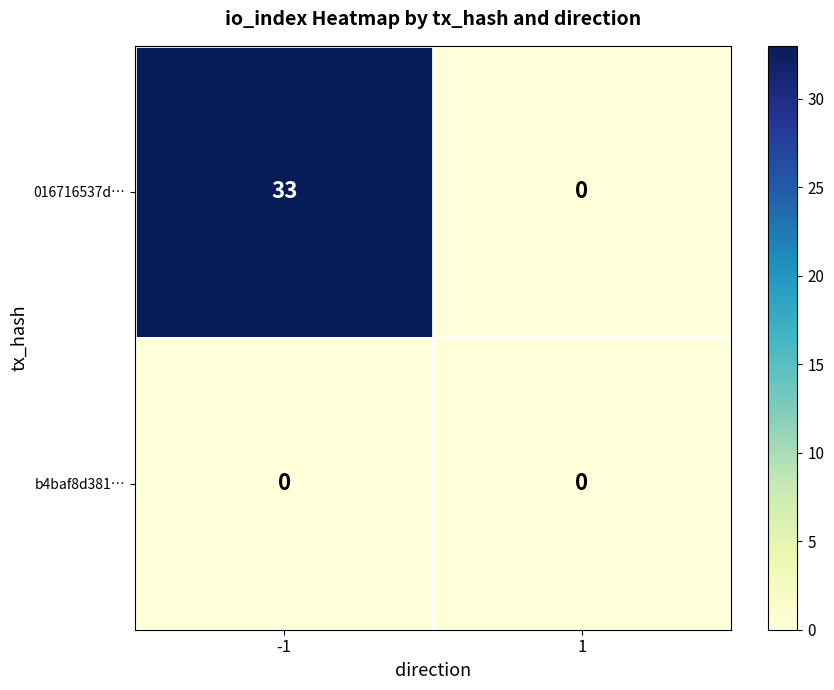

Which series changed the most between -1 and 1?

016716537d…